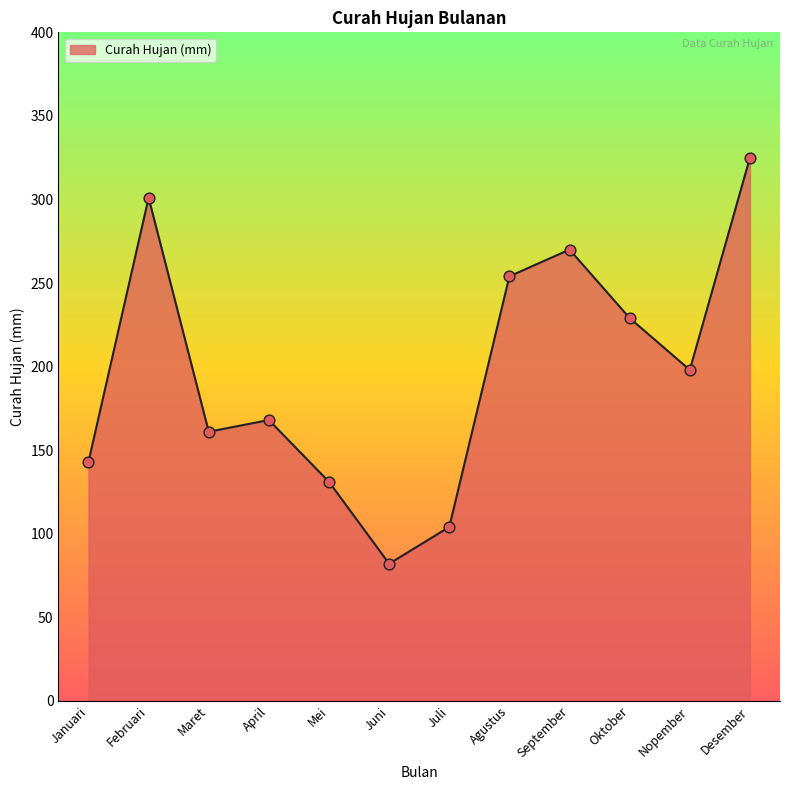

What is the ratio of the value at Nopember to the value at Juni?

2.4